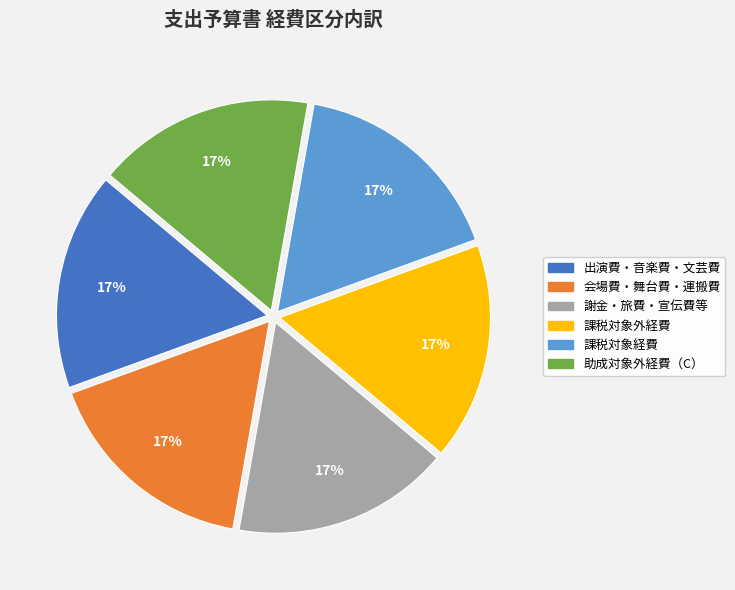

How many slices are in this pie chart?

6